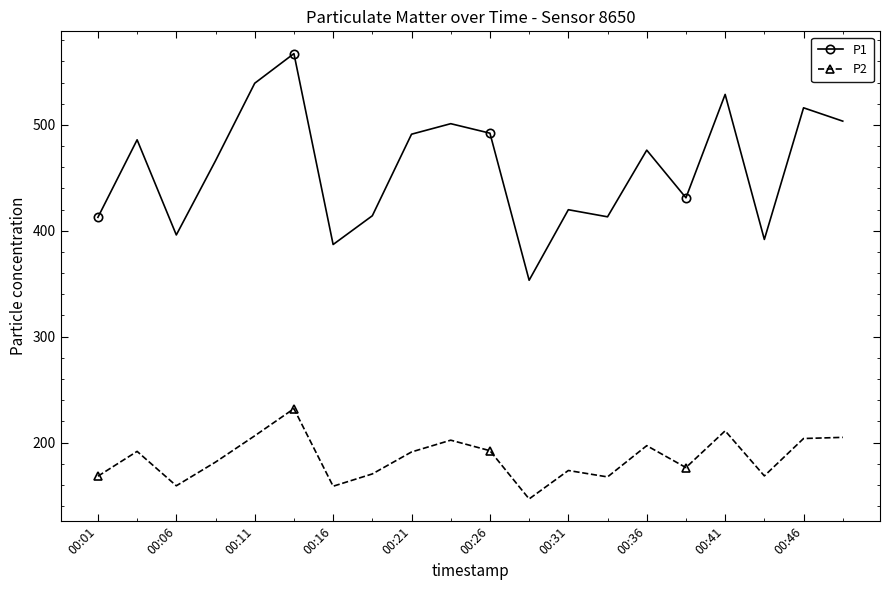

How many lines are shown in the chart?

2